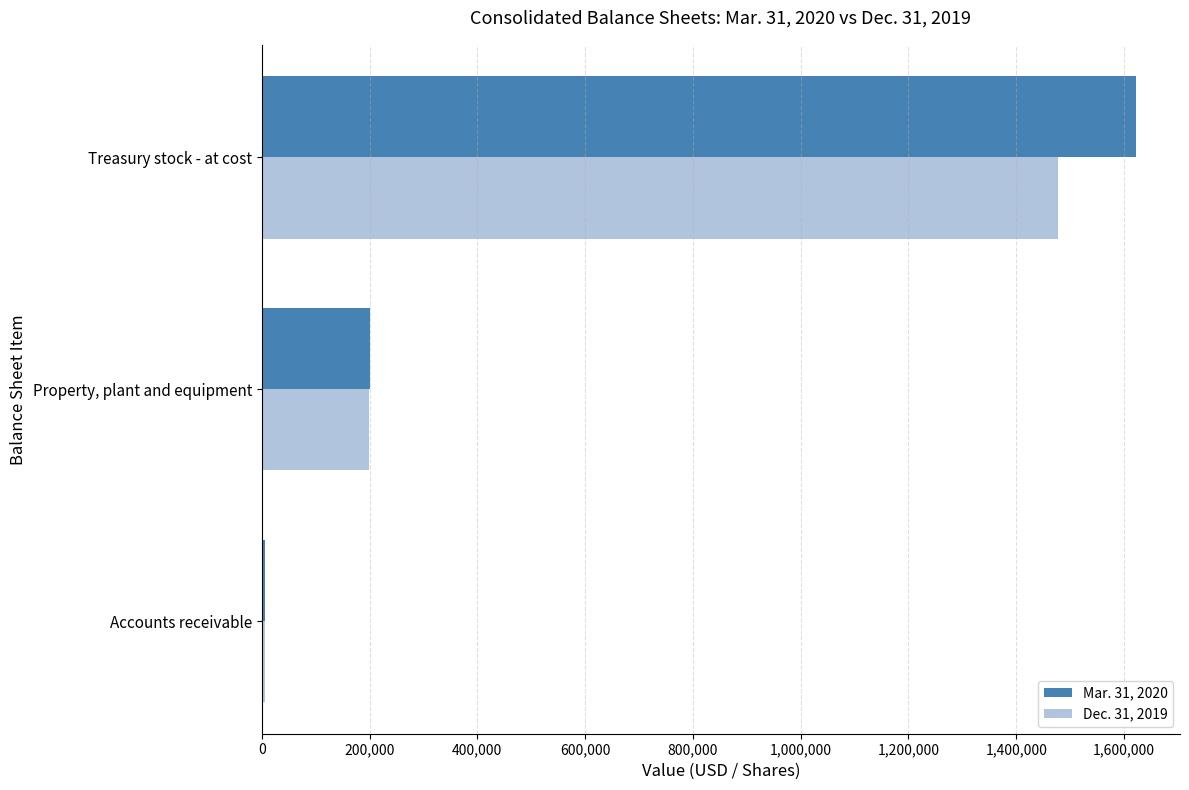

What is the maximum value shown in the chart?

1622842